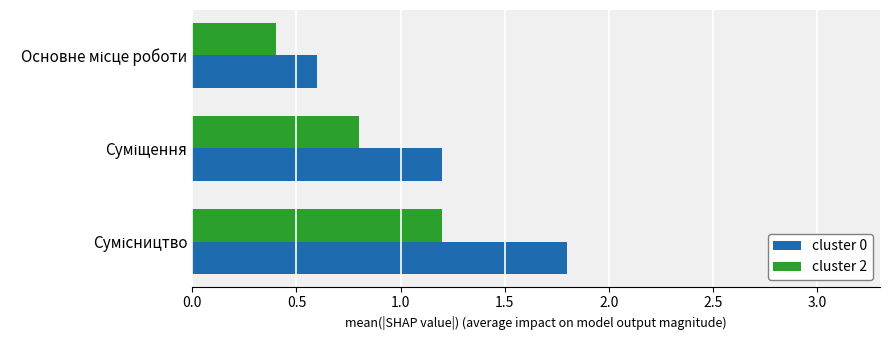

What are all the series names shown in the legend?

cluster 0, cluster 2